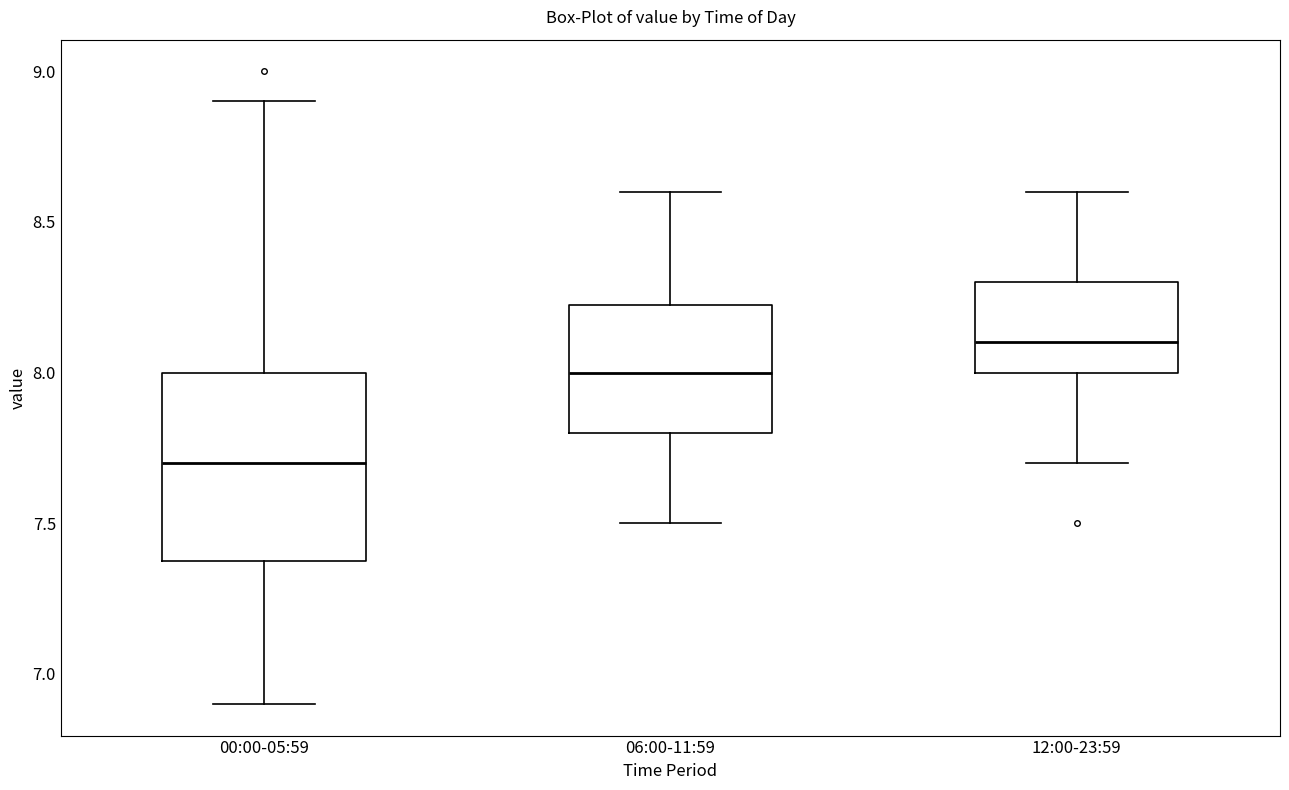

Reading left to right, transcribe this box plot: for each box, give where its median line is, the range the box spans, and where its two whiskers end, as read against the y-axis. The values are not printed on the chart, so give them approximately, as read against the axis.

00:00-05:59: median 7.70, box 7.40 to 8.00, whiskers 6.90 to 8.90
06:00-11:59: median 8.00, box 7.80 to 8.25, whiskers 7.50 to 8.60
12:00-23:59: median 8.10, box 8.00 to 8.30, whiskers 7.70 to 8.60